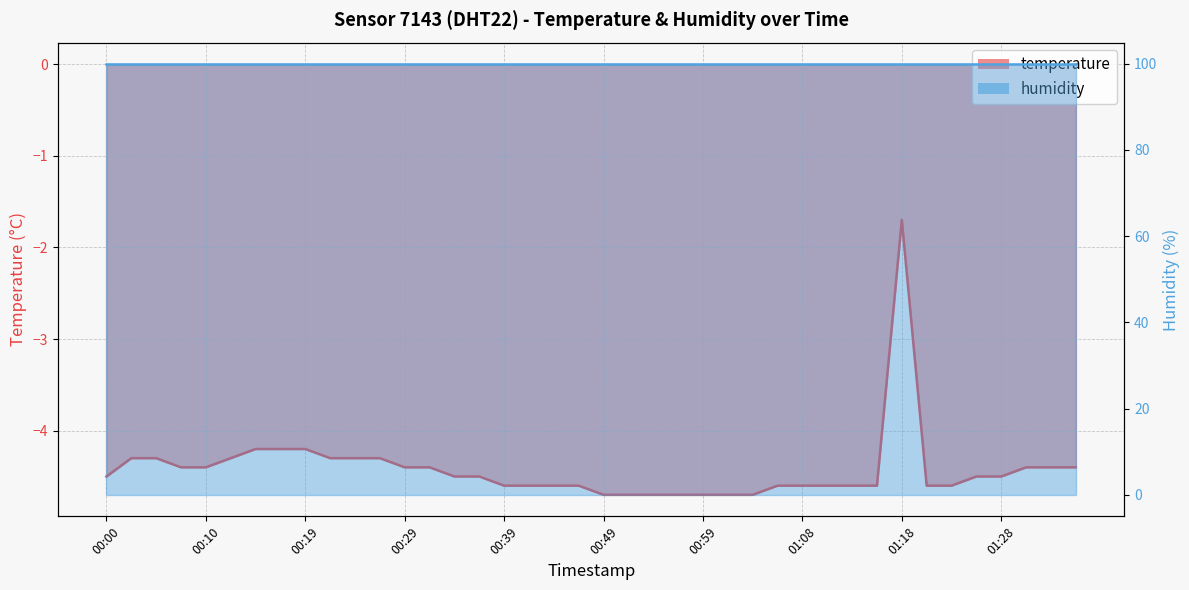

Between 01:16 and 01:08, which is larger?

01:16